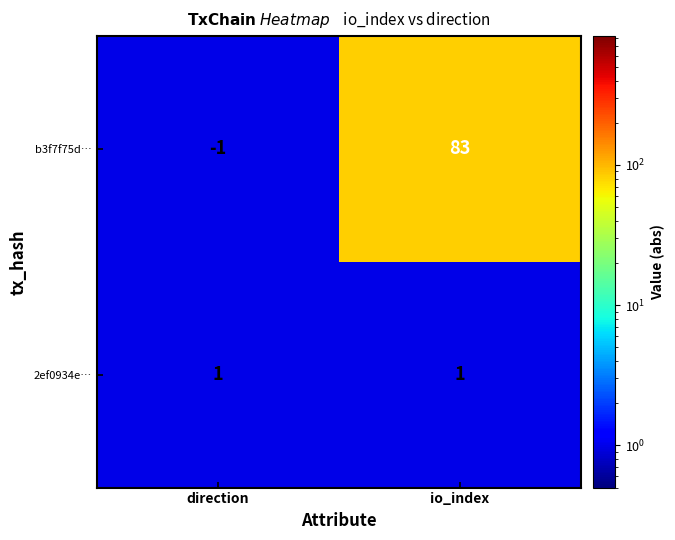

List the series in order of their peak value, highest first.

b3f7f75d…, 2ef0934e…